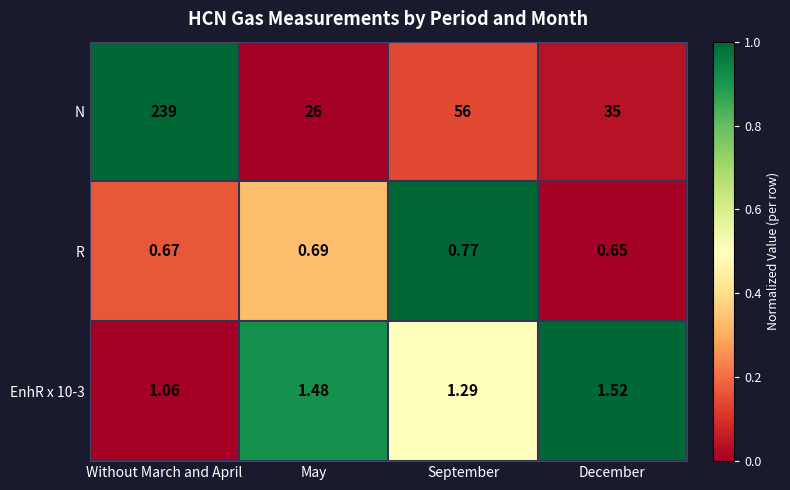

List the labels in order of N value, smallest first.

May, December, September, Without March and April